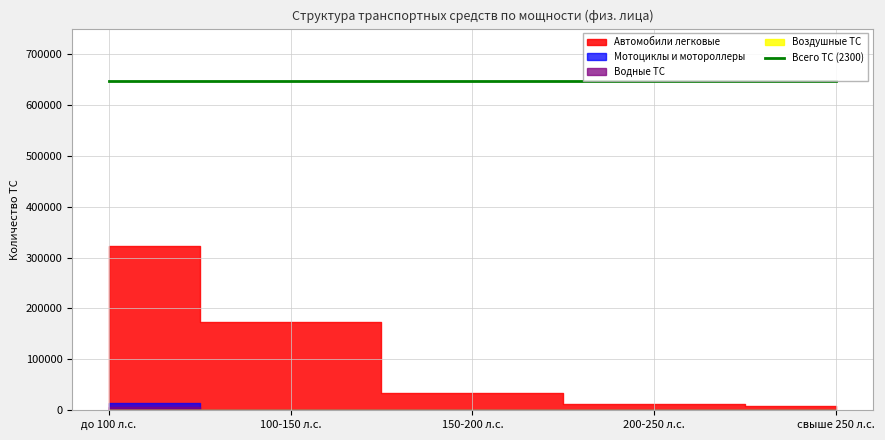

What position from the right is 200-250 л.с.?

2